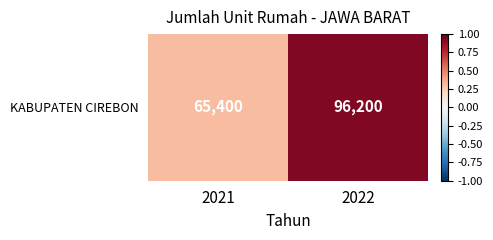

List the labels in order of value, smallest first.

2021, 2022